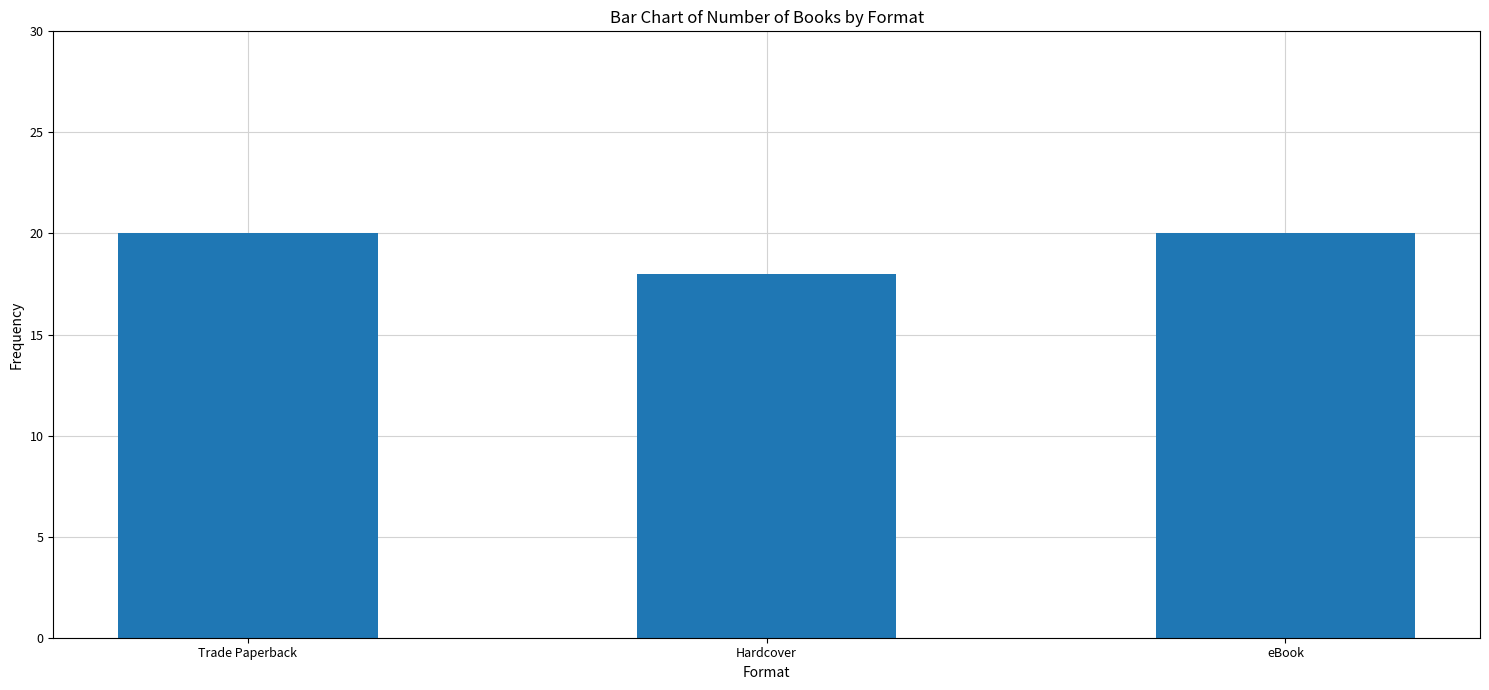

What is the difference between the values at Hardcover and eBook?

2